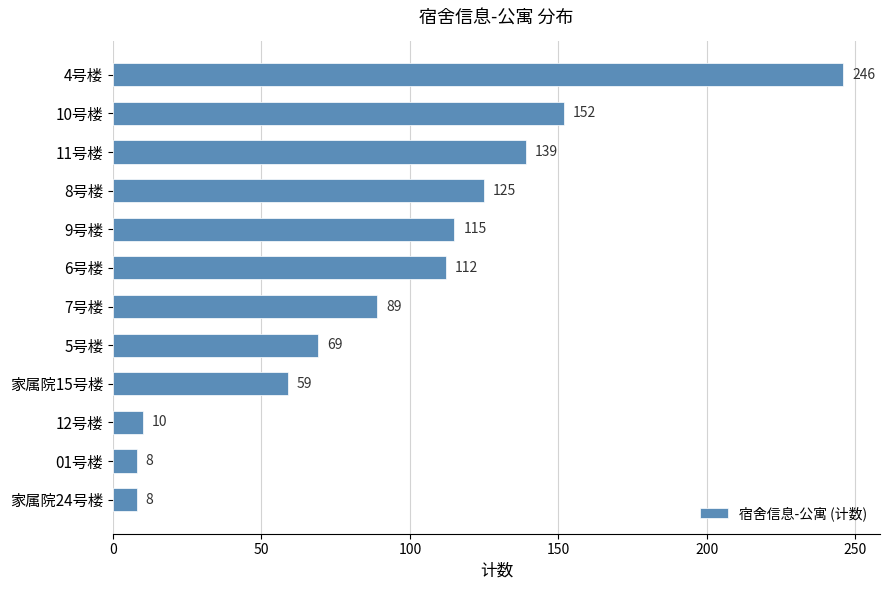

Reading top to bottom, list all the values displayed in this chart.

4号楼=246	10号楼=152	11号楼=139	8号楼=125	9号楼=115	6号楼=112	7号楼=89	5号楼=69	家属院15号楼=59	12号楼=10	01号楼=8	家属院24号楼=8